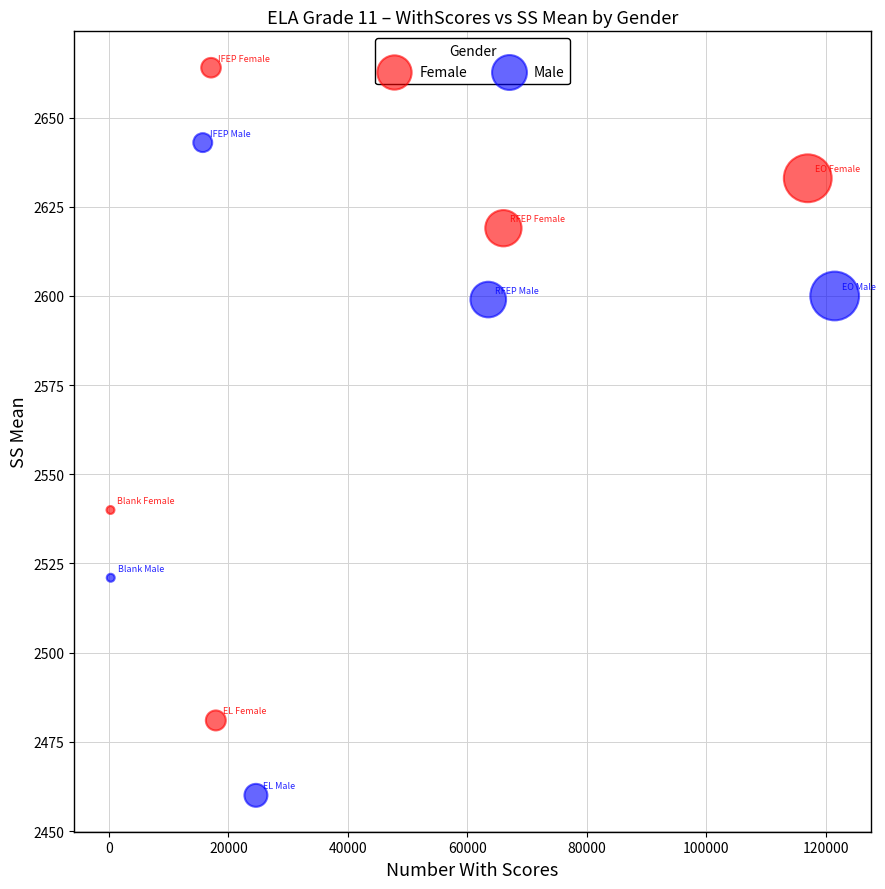

Which series reaches the maximum Y coordinate?

Female